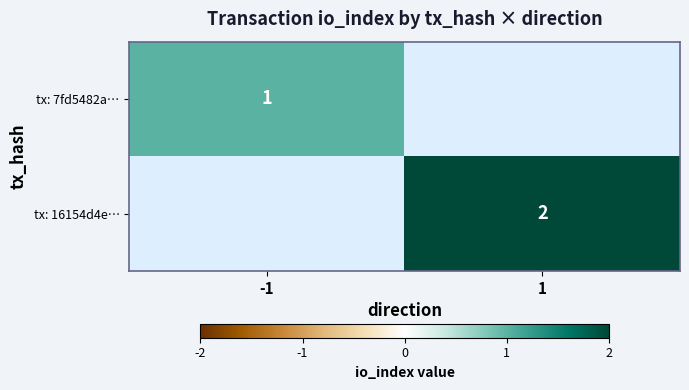

The tx: 16154d4e… series shows 4 at 1. True or false?

False